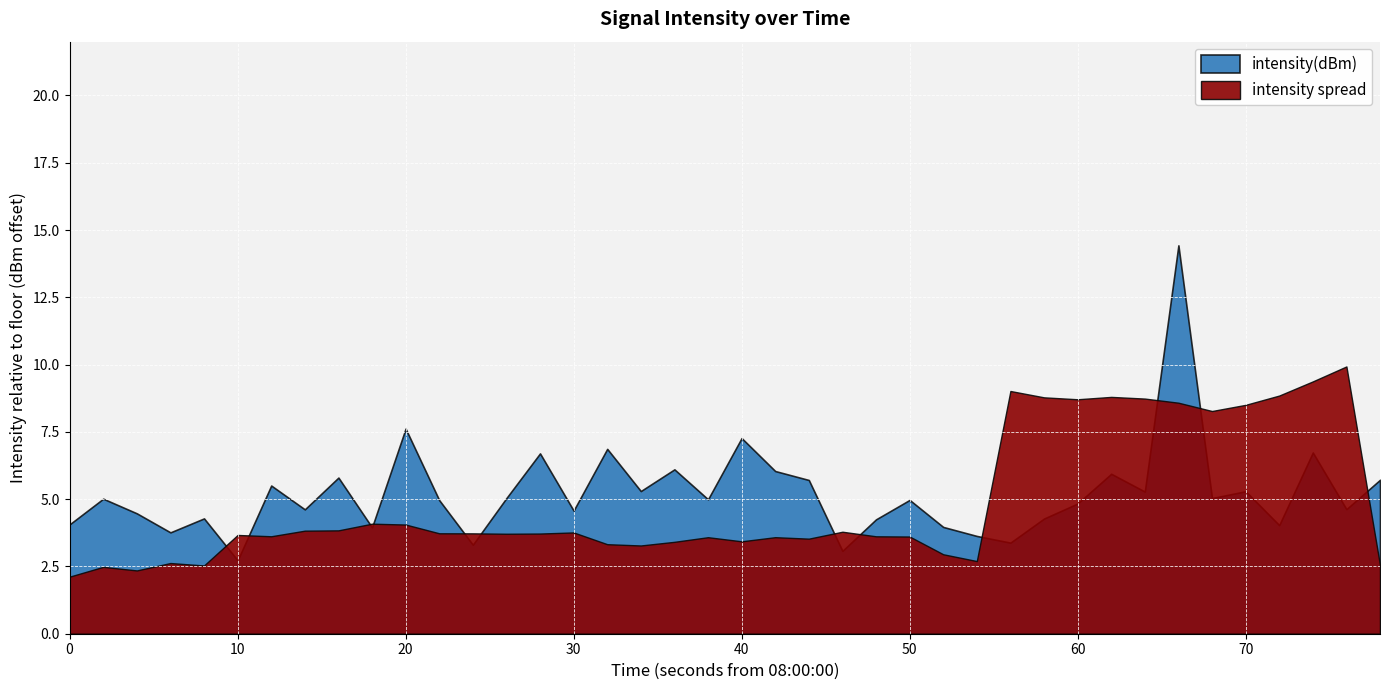

List the labels in order of value, smallest first.

5, 23, 12, 28, 27, 3, 9, 26, 36, 0, 24, 29, 4, 2, 15, 7, 38, 30, 11, 25, 19, 1, 13, 34, 32, 35, 17, 6, 22, 39, 8, 31, 21, 18, 14, 37, 16, 20, 10, 33